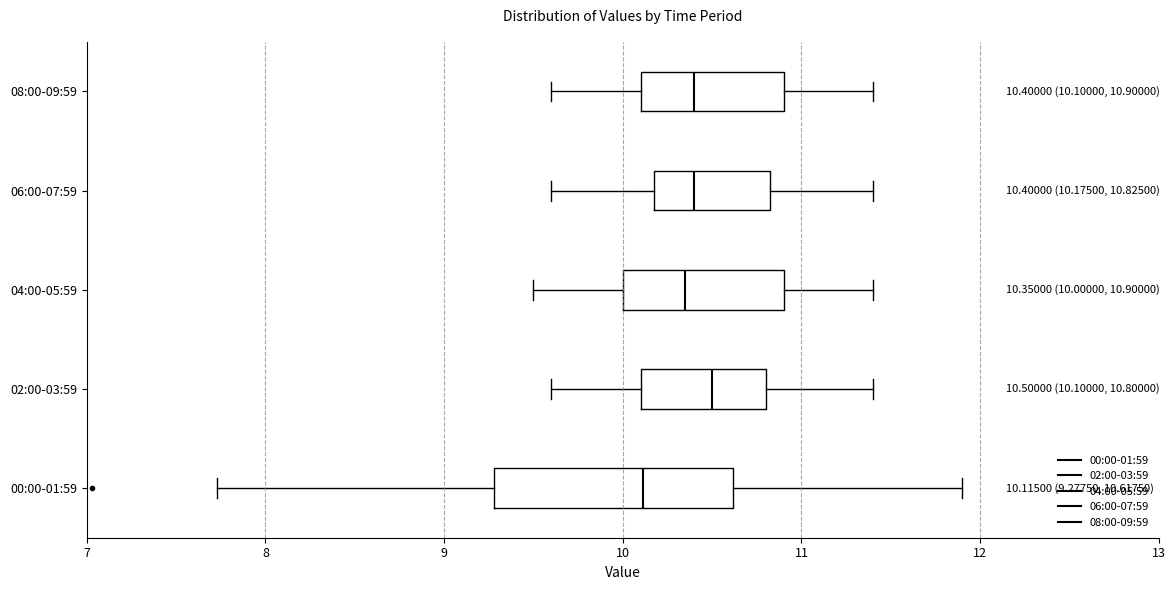

Comparing the boxes themselves (not the whiskers), which one is the widest?

00:00-01:59